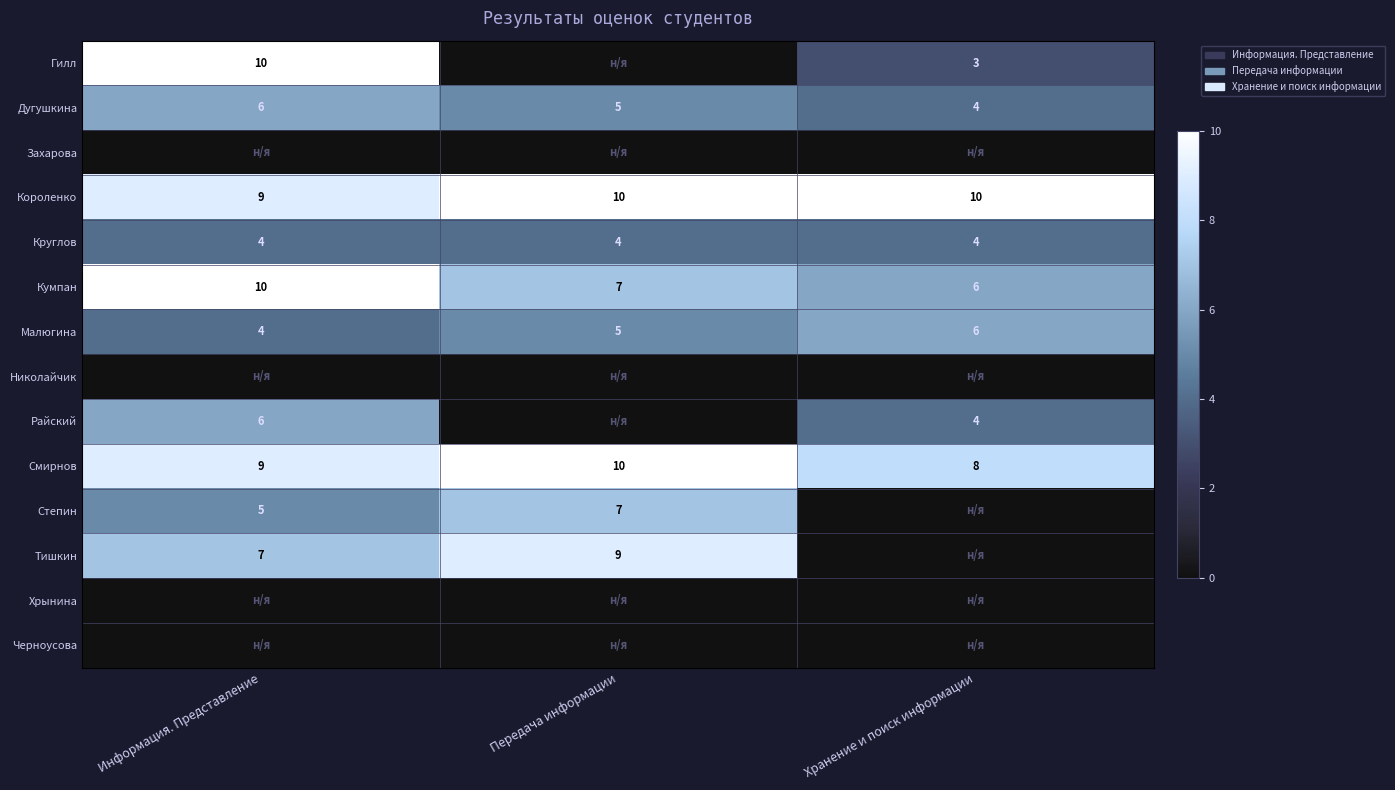

At how many categories does at least one series exceed 9?

3